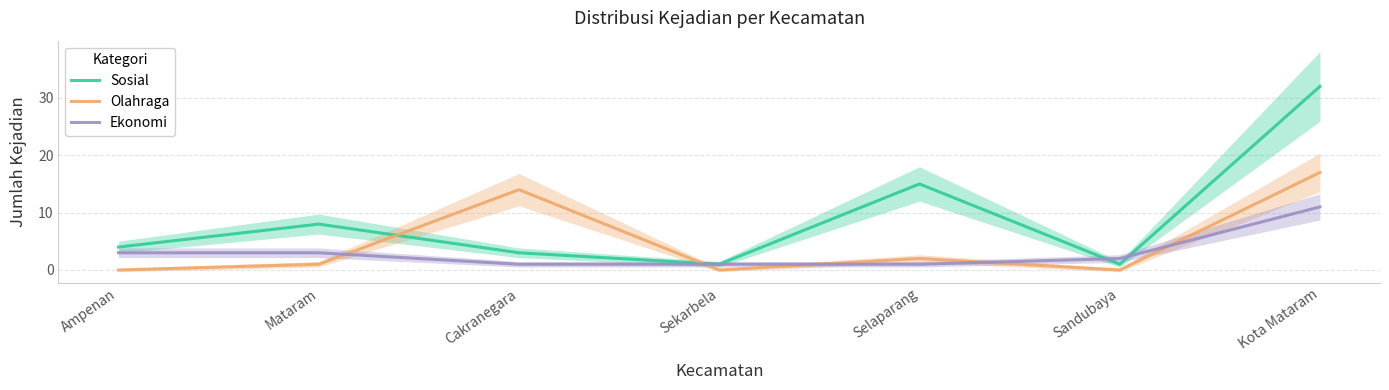

Which label corresponds to the smallest value in the chart?

Ampenan